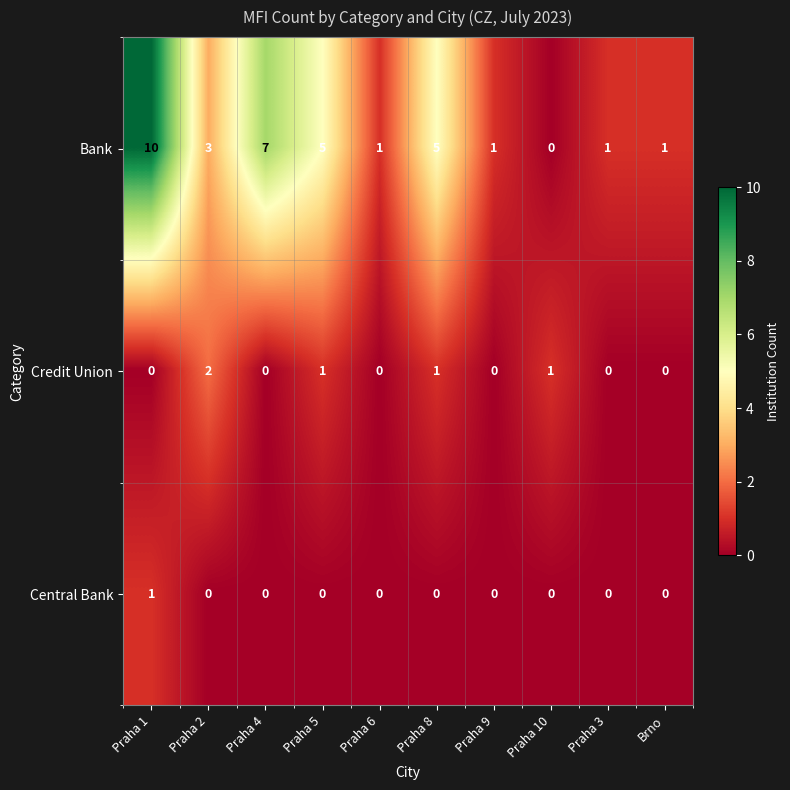

What is the total value across all series at Praha 4?

7